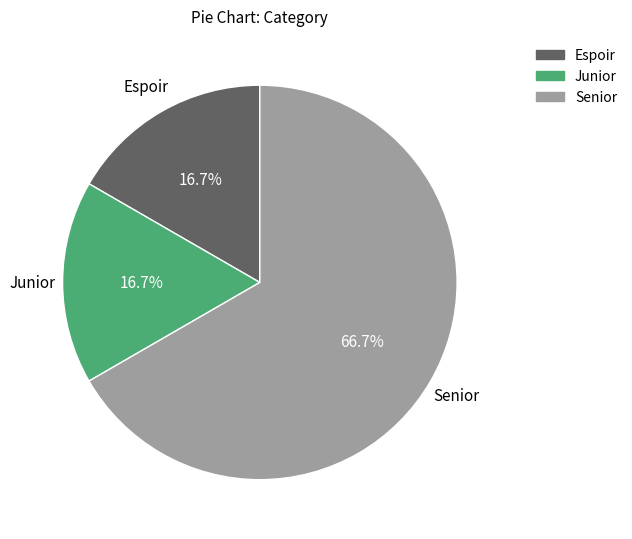

Approximately how many times larger is the value at Senior compared to Espoir?

4.0